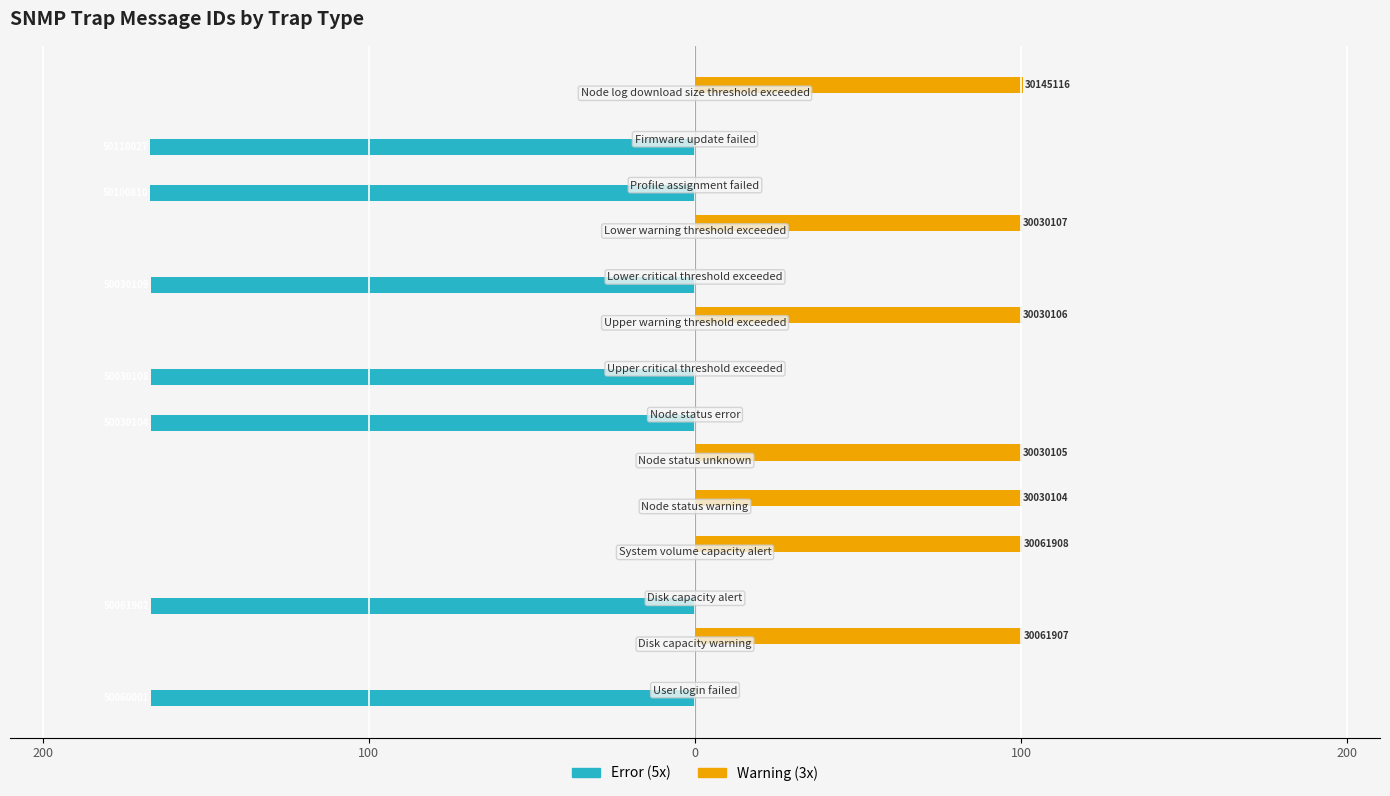

Which series has the widest spread of values?

Error (5x)